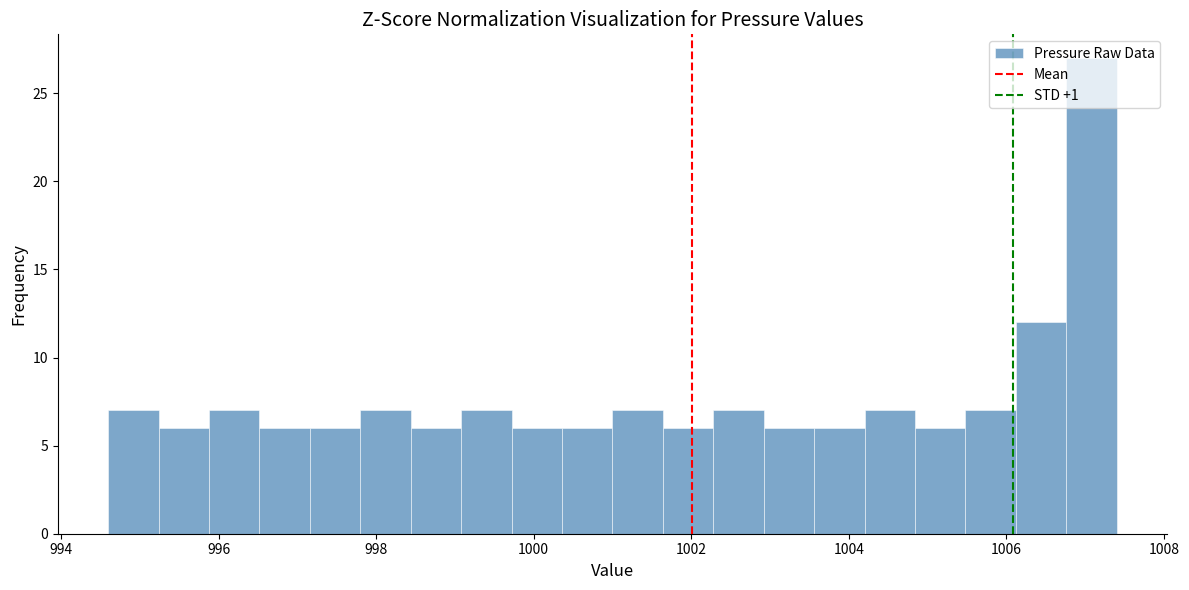

Read against the x-axis, roughly where is the centre of the tallest bar?

1007.0